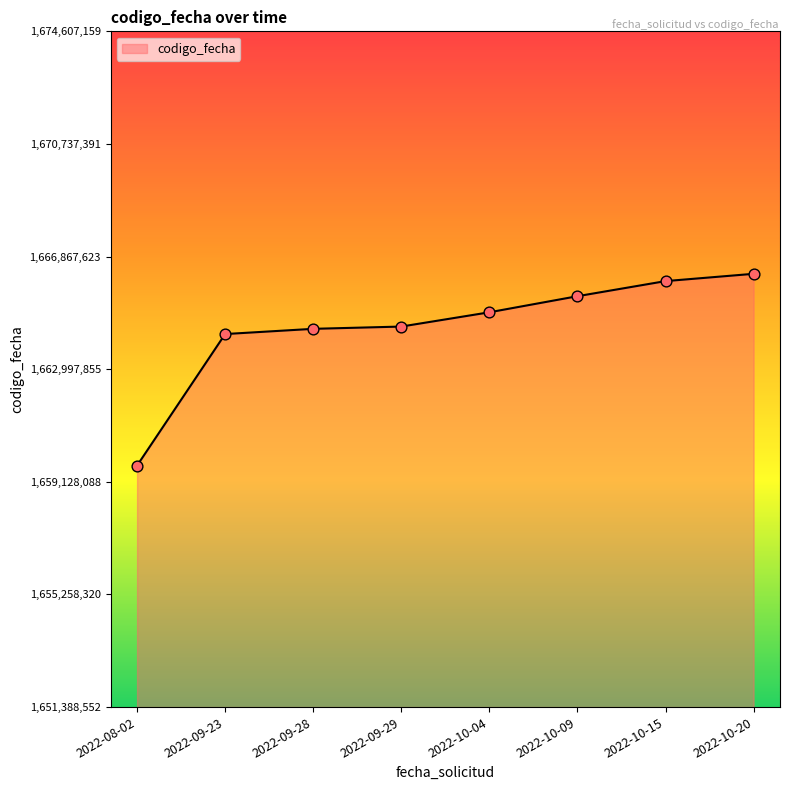

What is the change in value from 2022-09-23 to 2022-09-29?

+257392